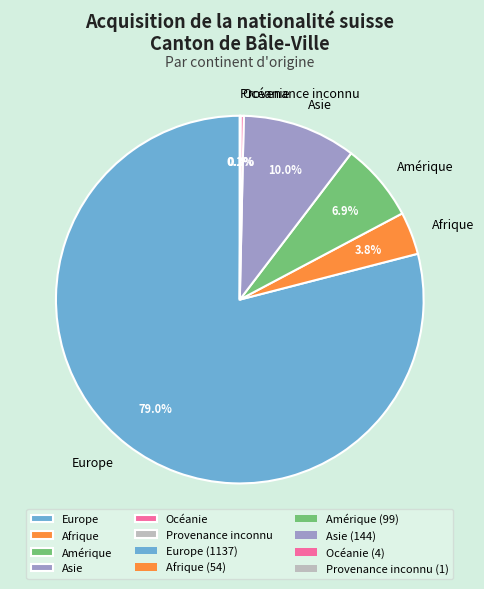

The Océanie slice represents 0% of the pie. True or false?

True